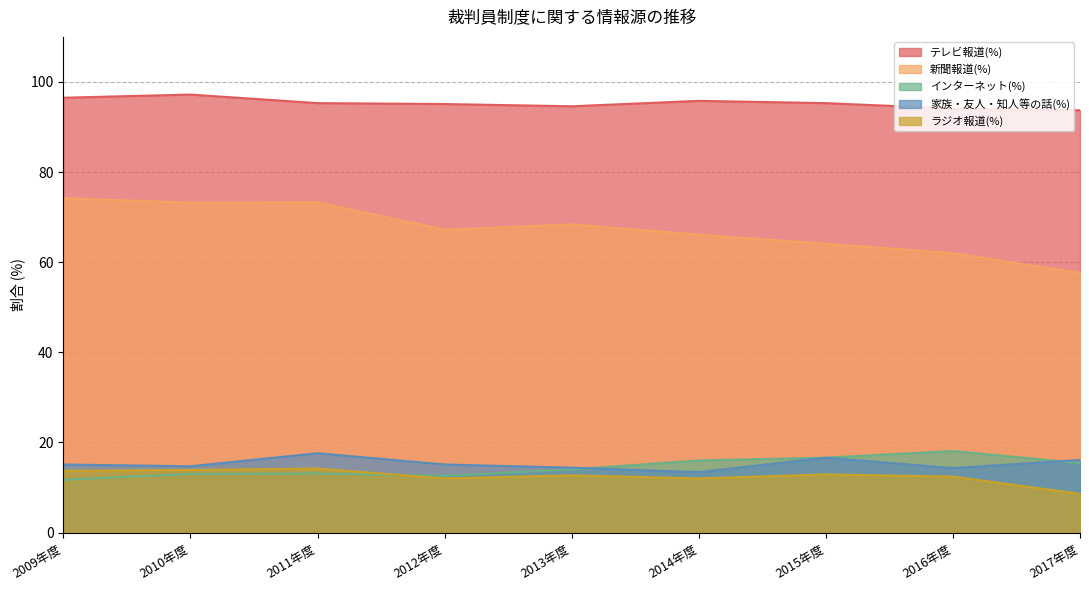

Rank the series at 2015年度 from lowest to highest value.

ラジオ報道(%), インターネット(%), 家族・友人・知人等の話(%), 新聞報道(%), テレビ報道(%)